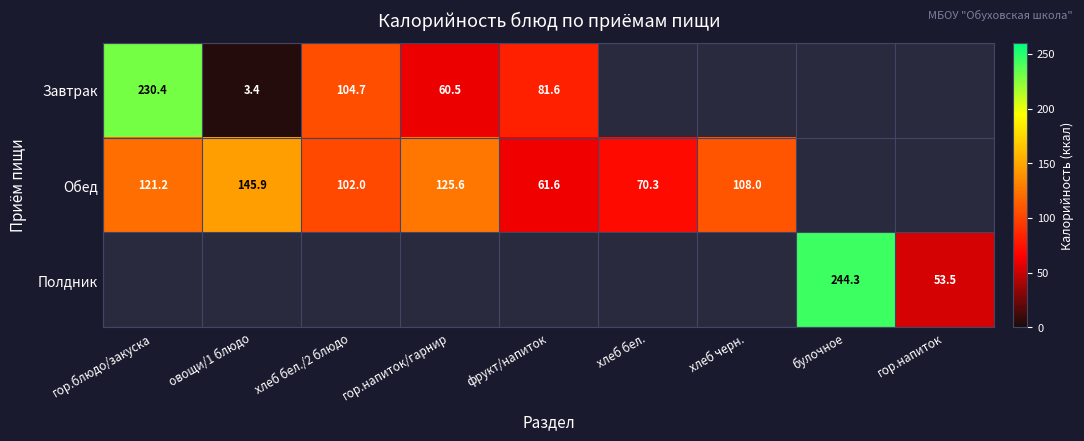

How many series are shown in this chart?

3